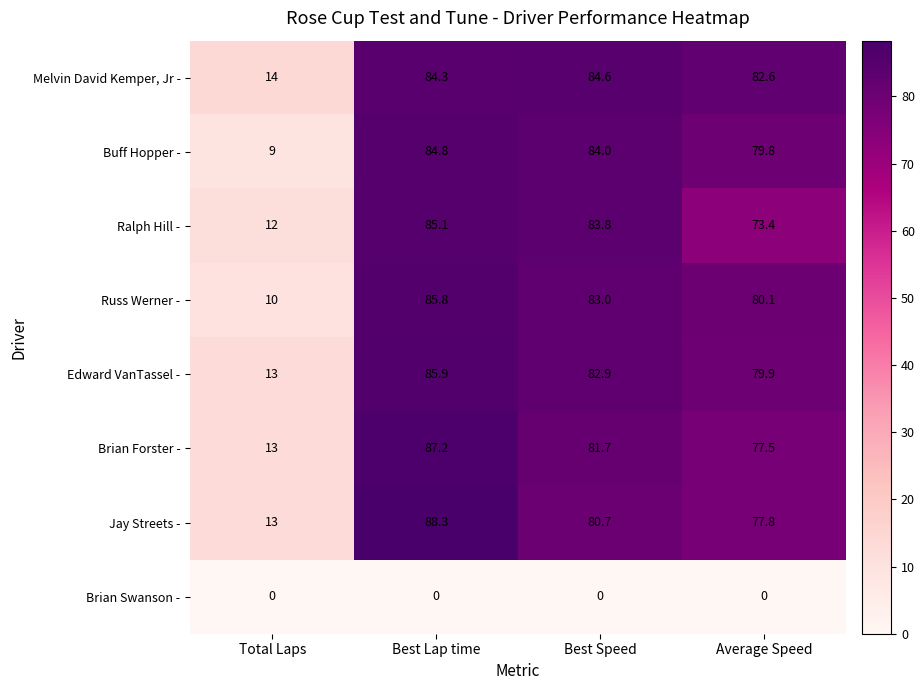

What is the approximate value of Russ Werner - at Total Laps?

10.0